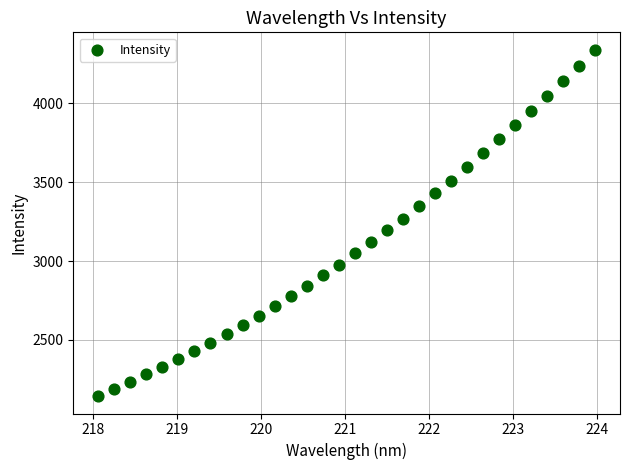

What is the range of X values (max minus min)?

5.9